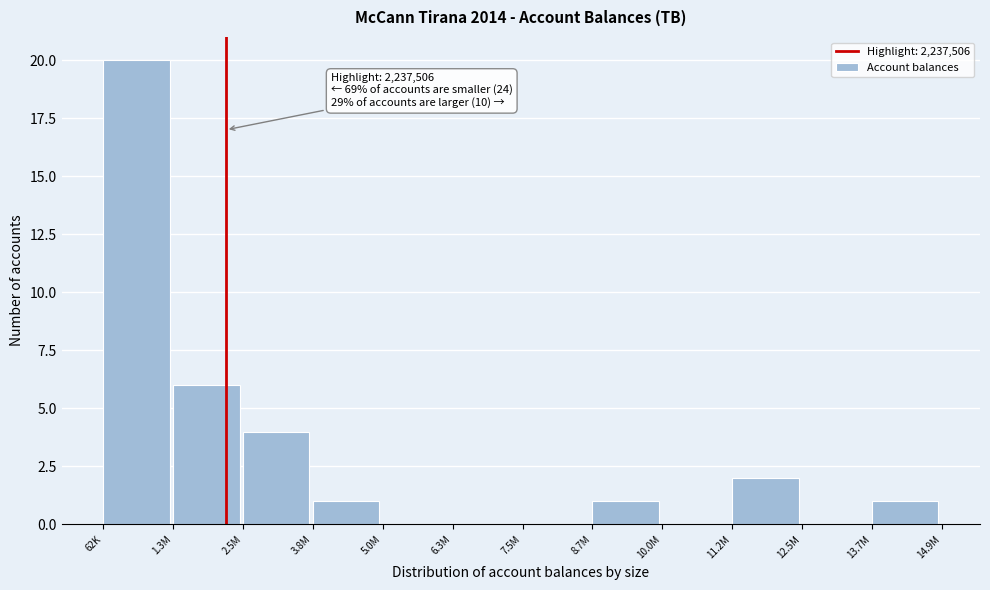

Reading right to left, what are all the values shown in this chart?

13.7M=1	12.5M=0	11.2M=2	10.0M=0	8.7M=1	7.5M=0	6.3M=0	5.0M=0	3.8M=1	2.5M=4	1.3M=6	62K=20